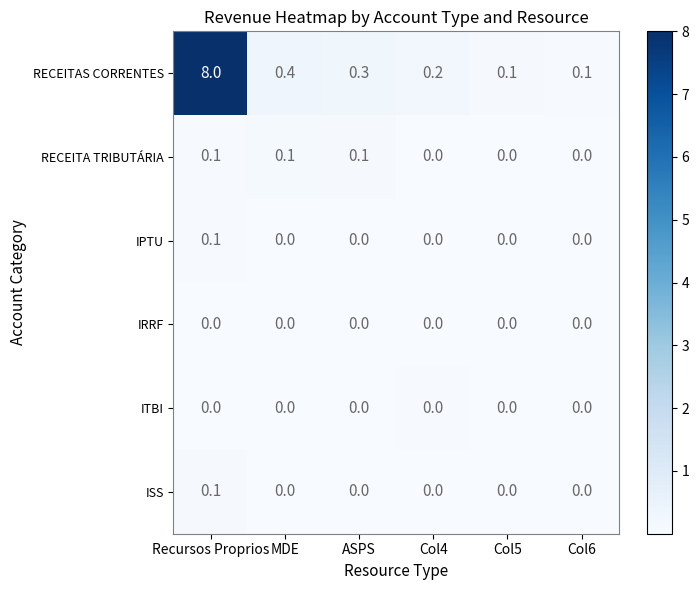

Which series has the largest total across all categories?

RECEITAS CORRENTES